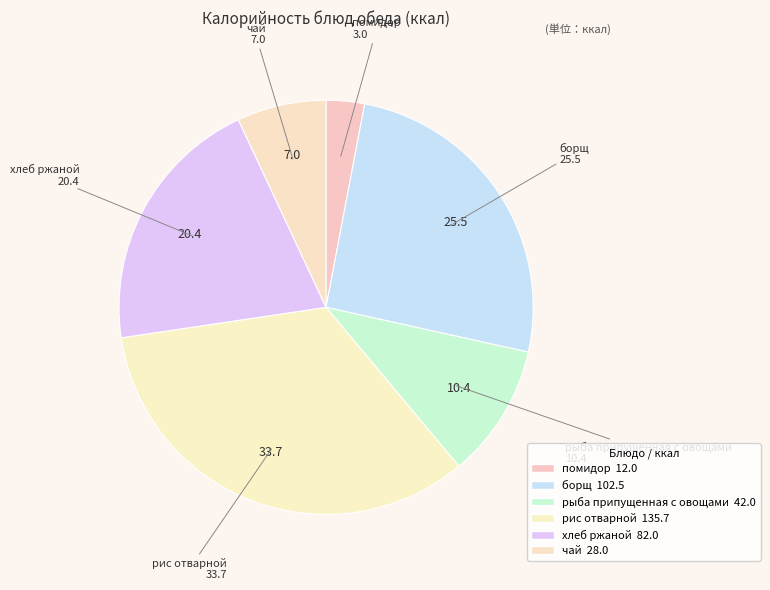

Rank the categories by value from lowest to highest.

помидор, чай, рыба припущенная с овощами, хлеб ржаной, борщ, рис отварной